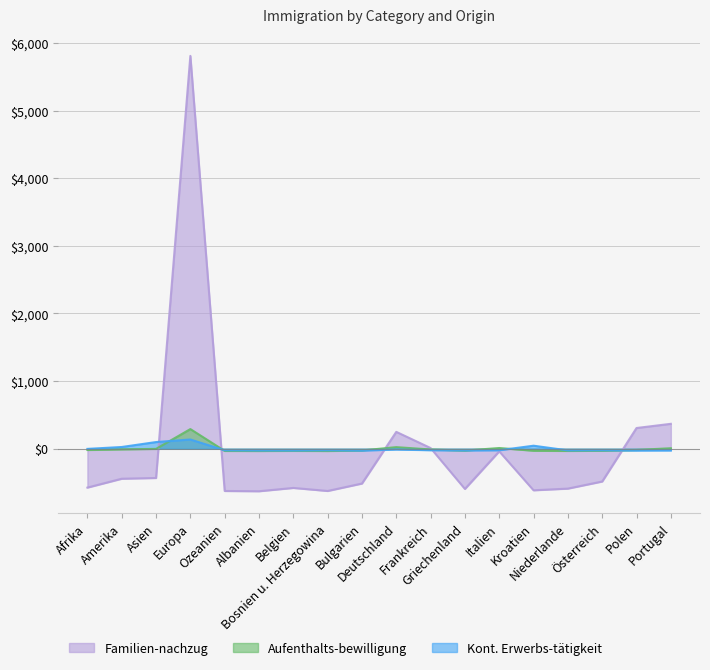

Rank the series by their maximum value, from lowest to highest.

Kont. Erwerbs-tätigkeit, Aufenthalts-bewilligung, Familien-nachzug